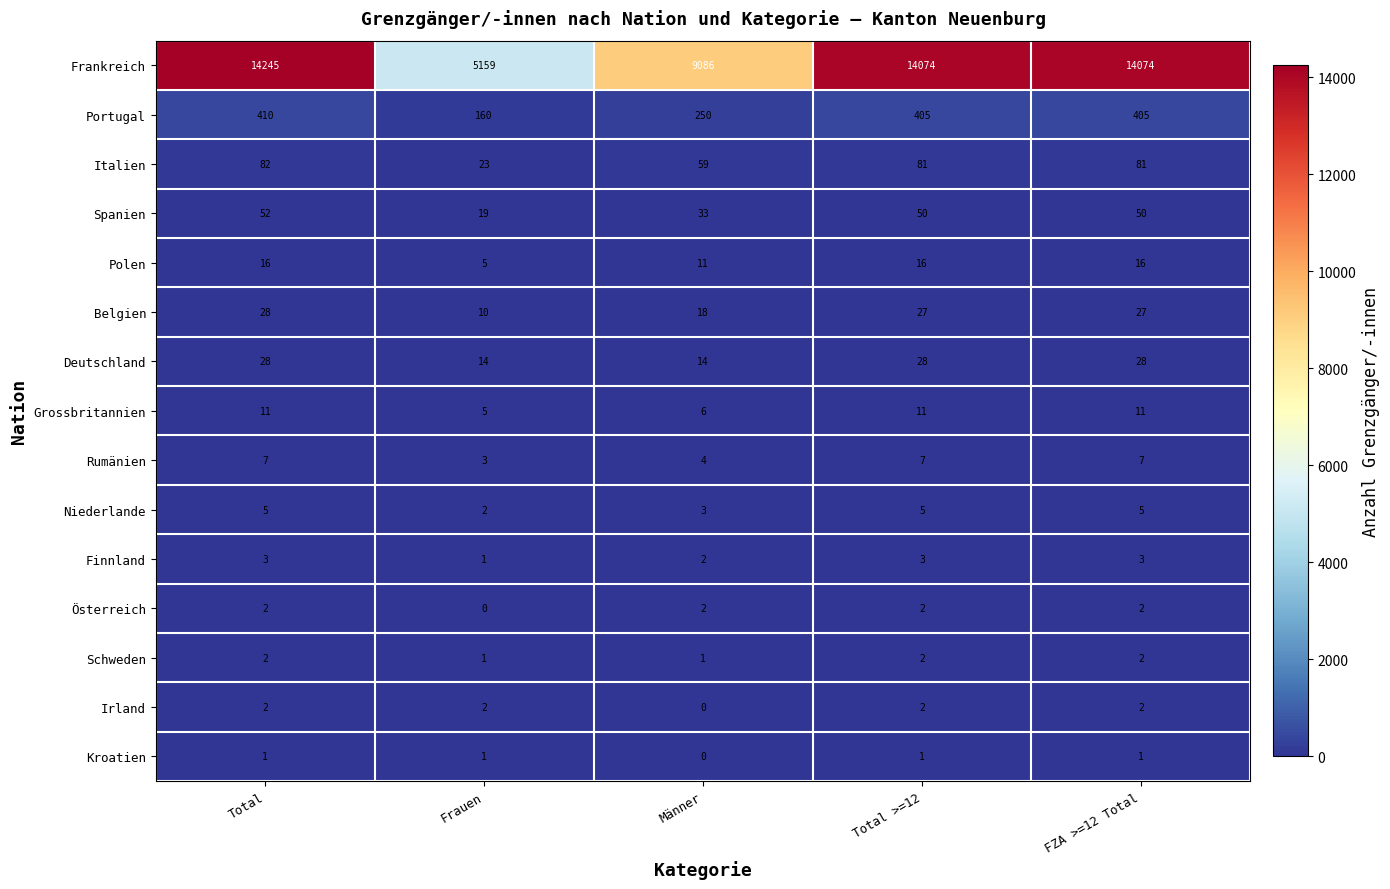

What is the difference between the highest and lowest values at Männer?

9086